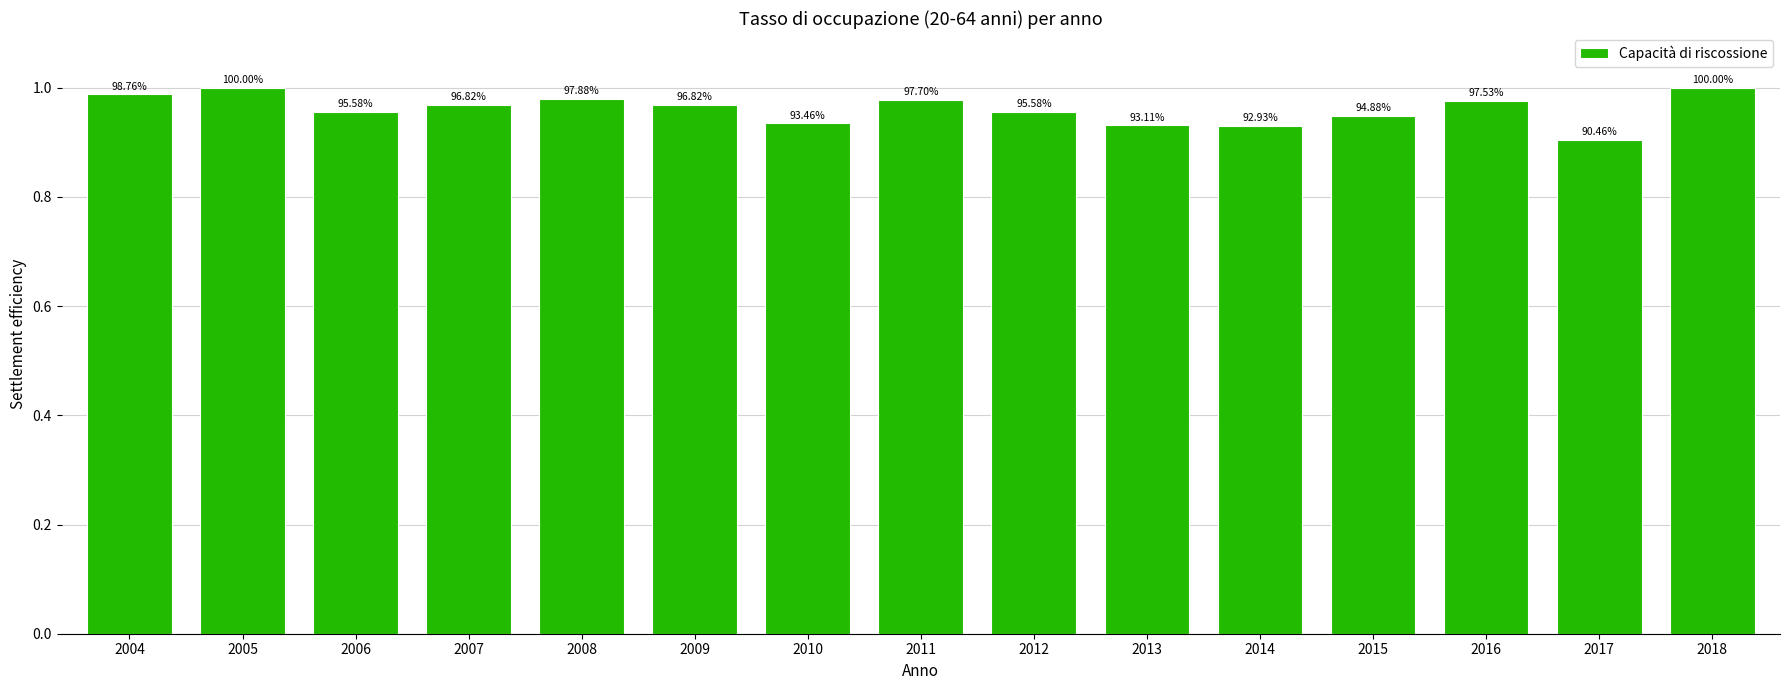

How many bars are there in total?

15